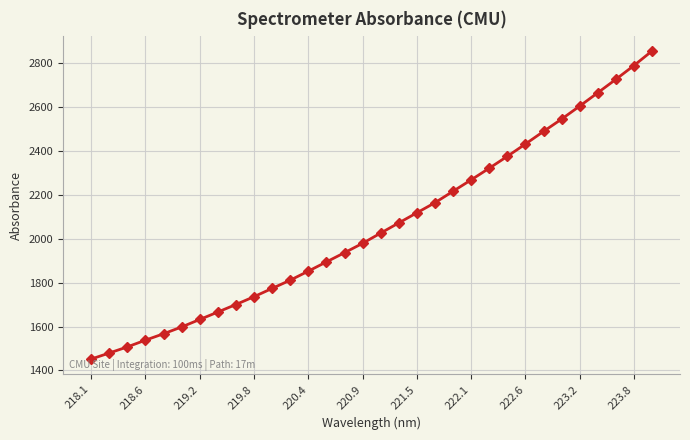

What is the difference between the maximum and minimum values?

1402.2